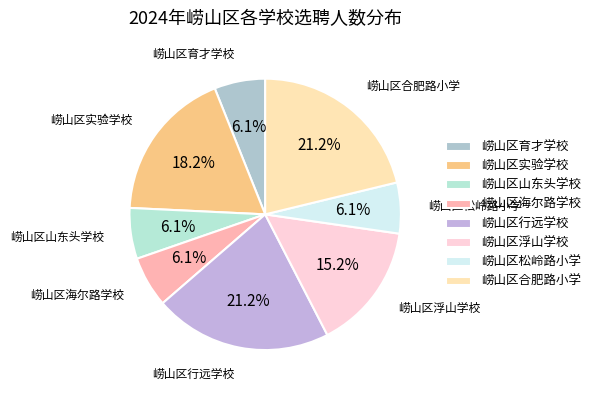

Is 崂山区松岭路小学 the majority of the pie?

No